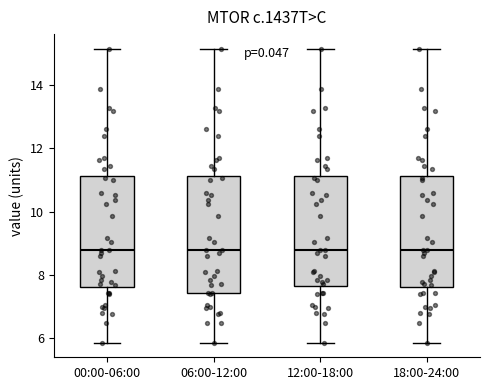

Reading left to right, transcribe this box plot: for each box, give where its median line is, the range the box spans, and where its two whiskers end, as read against the y-axis. The values are not printed on the chart, so give them approximately, as read against the axis.

00:00-06:00: median 8.8, box 7.6 to 11.2, whiskers 5.8 to 15.2
06:00-12:00: median 8.8, box 7.4 to 11.2, whiskers 5.8 to 15.2
12:00-18:00: median 8.8, box 7.6 to 11.2, whiskers 5.8 to 15.2
18:00-24:00: median 8.8, box 7.6 to 11.2, whiskers 5.8 to 15.2